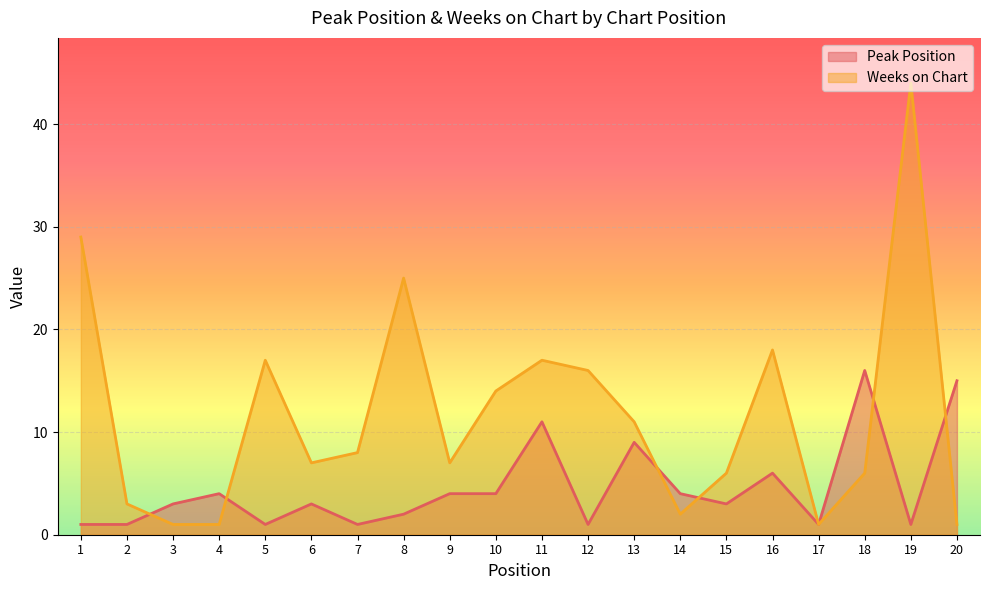

At which label does Peak Position first exceed 3?

4